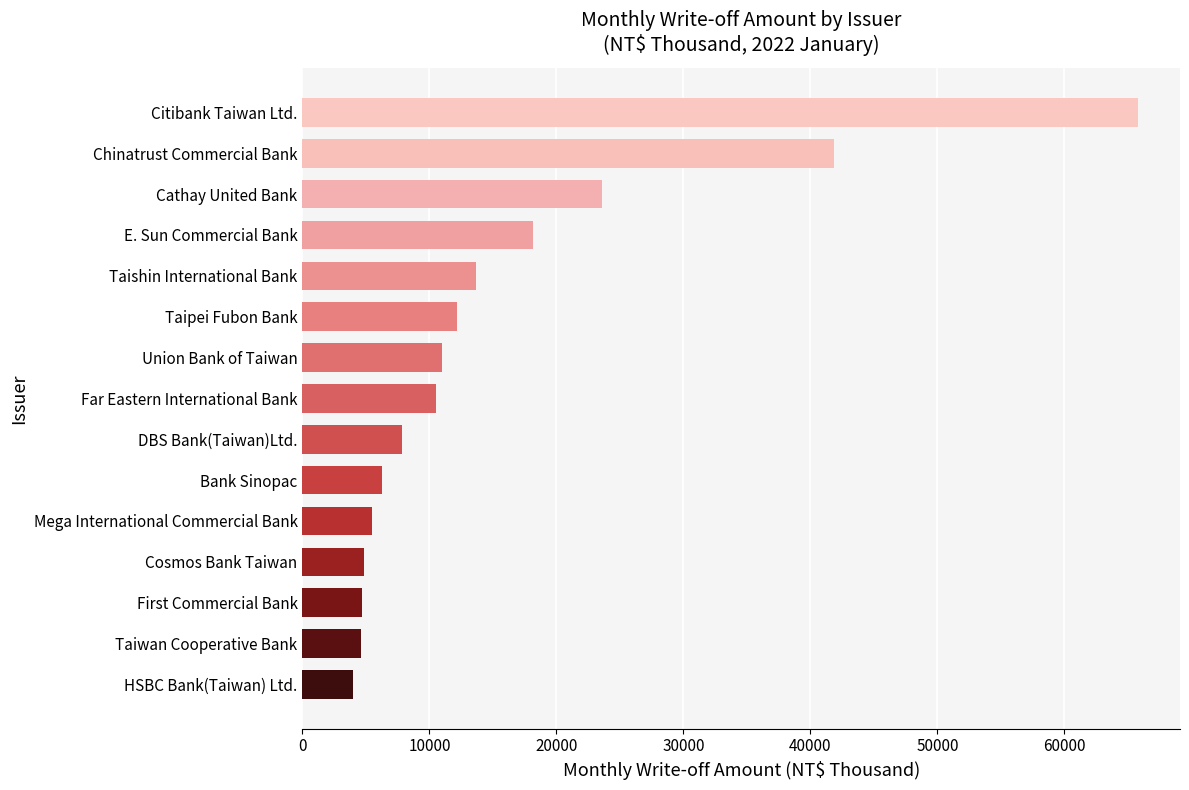

What value does the data have at Cathay United Bank?

23622